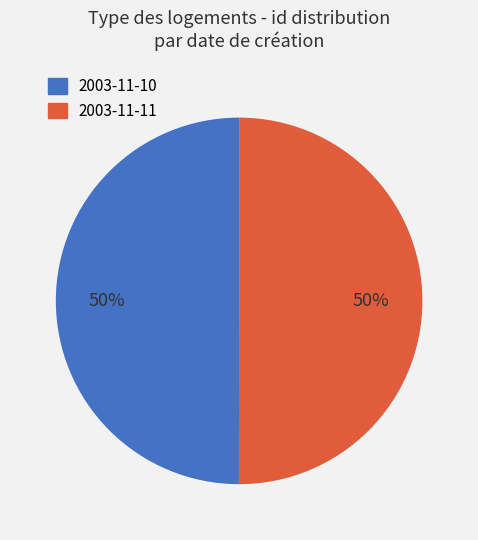

How many slices are in this pie chart?

2